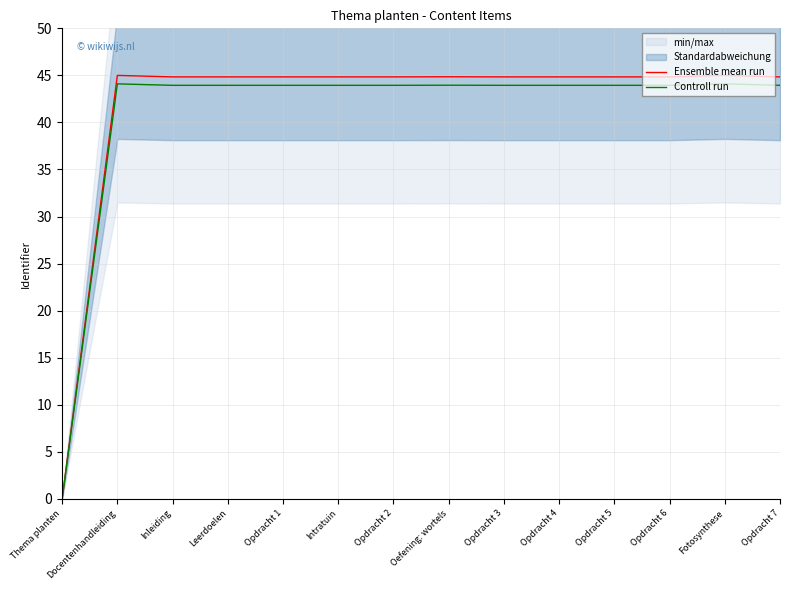

Which series changed the most between Intratuin and Opdracht 4?

Ensemble mean run